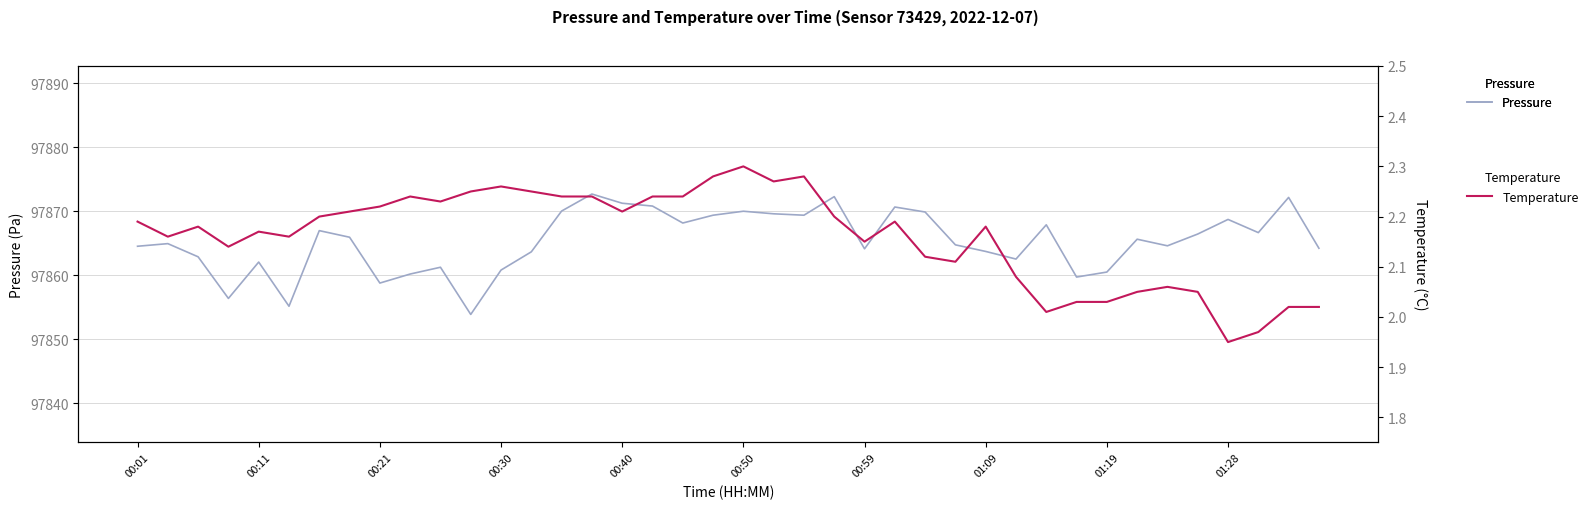

How many interior local valleys does the Temperature series have?

10